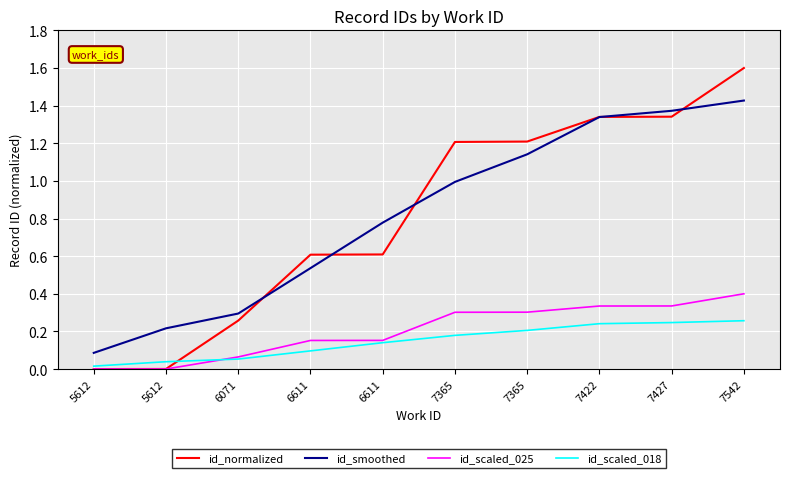

Does the chart have visible grid lines?

Yes